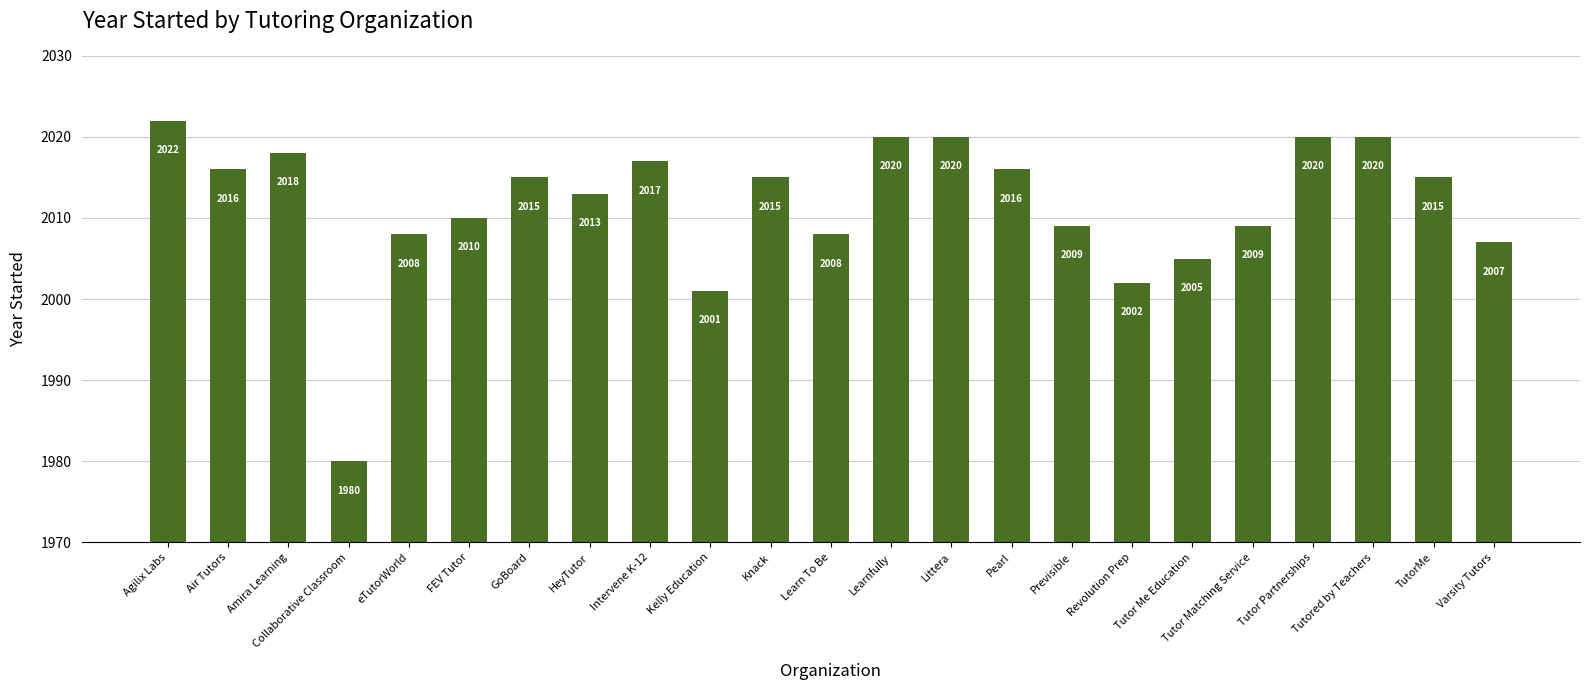

Reading right to left, transcribe all the data shown in this chart.

Varsity Tutors=2007	TutorMe=2015	Tutored by Teachers=2020	Tutor Partnerships=2020	Tutor Matching Service=2009	Tutor Me Education=2005	Revolution Prep=2002	Previsible=2009	Pearl=2016	Littera=2020	Learnfully=2020	Learn To Be=2008	Knack=2015	Kelly Education=2001	Intervene K-12=2017	HeyTutor=2013	GoBoard=2015	FEV Tutor=2010	eTutorWorld=2008	Collaborative Classroom=1980	Amira Learning=2018	Air Tutors=2016	Agilix Labs=2022